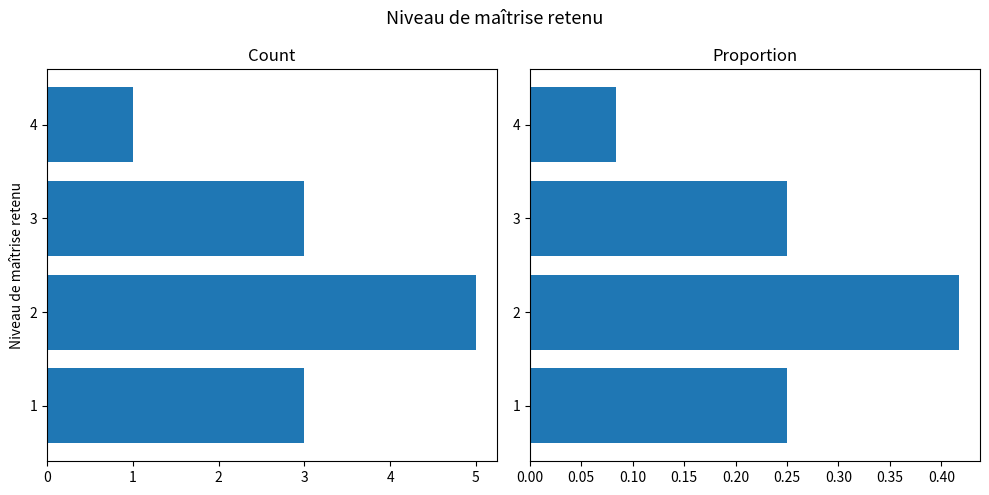

What is the value of the Proportion bar at the 2nd from the left?

0.4